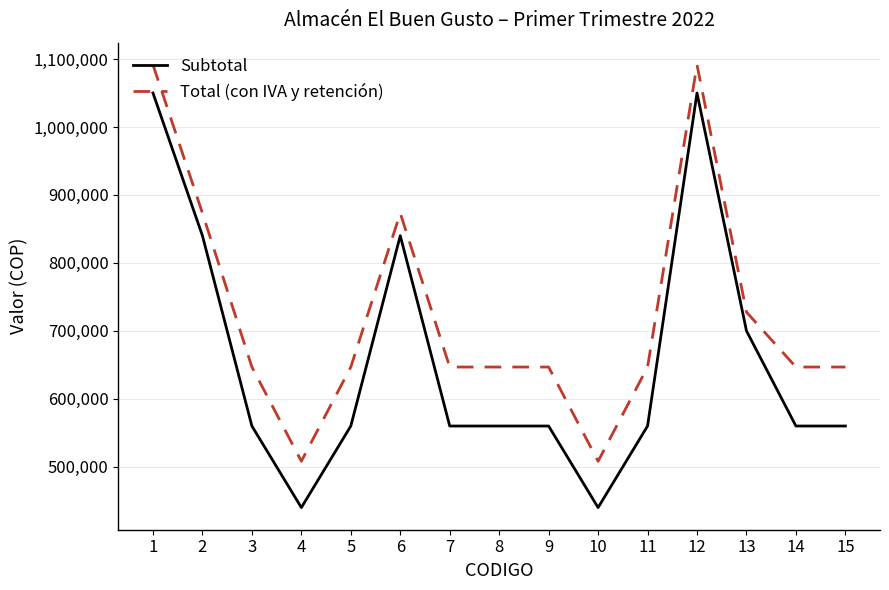

How many series are shown in this chart?

2